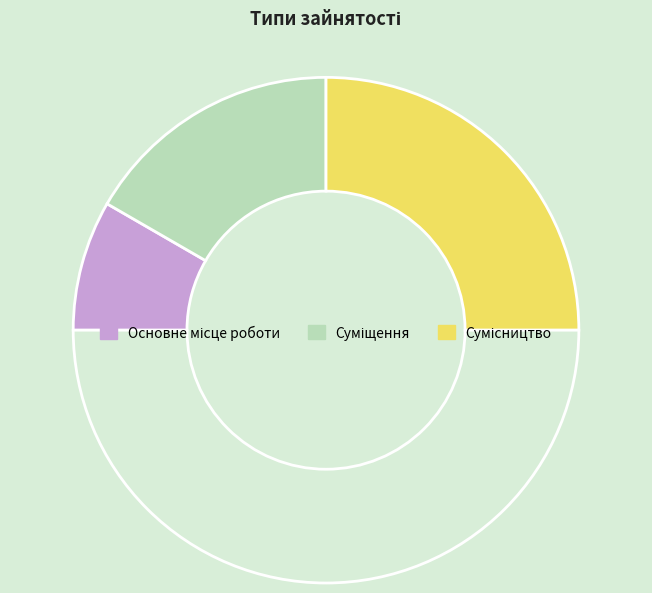

Count the number of slices in the pie.

4